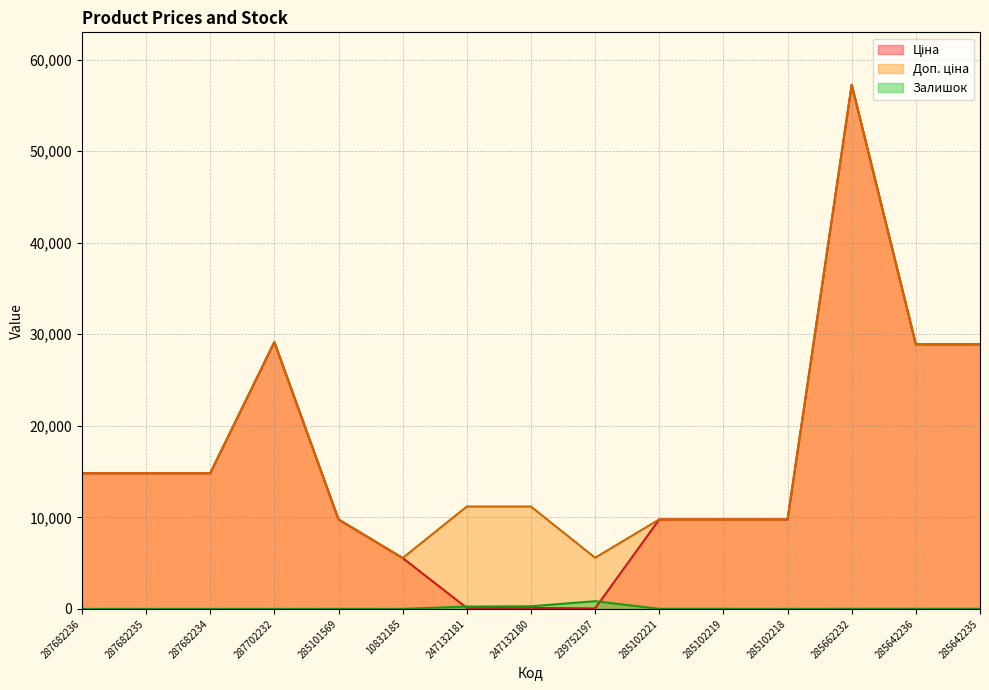

At which label does Доп. ціна line reach its peak?

285662232